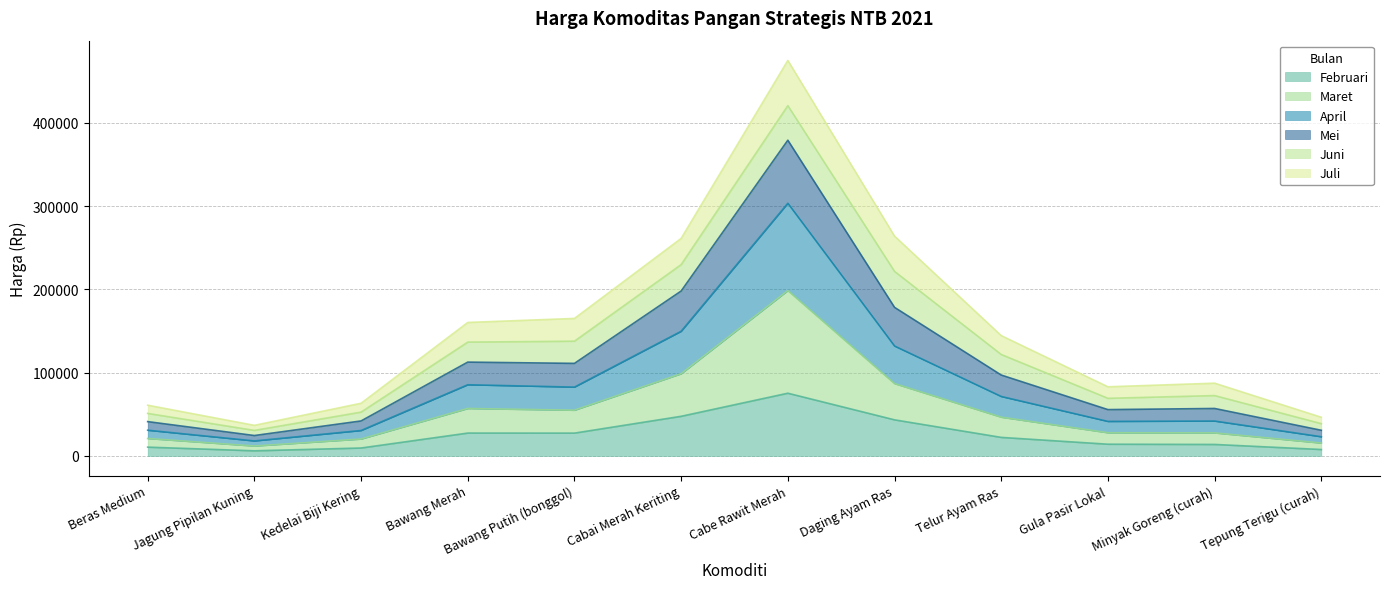

What is the sum of the Februari values at Beras Medium and Bawang Putih (bonggol)?

37796.9